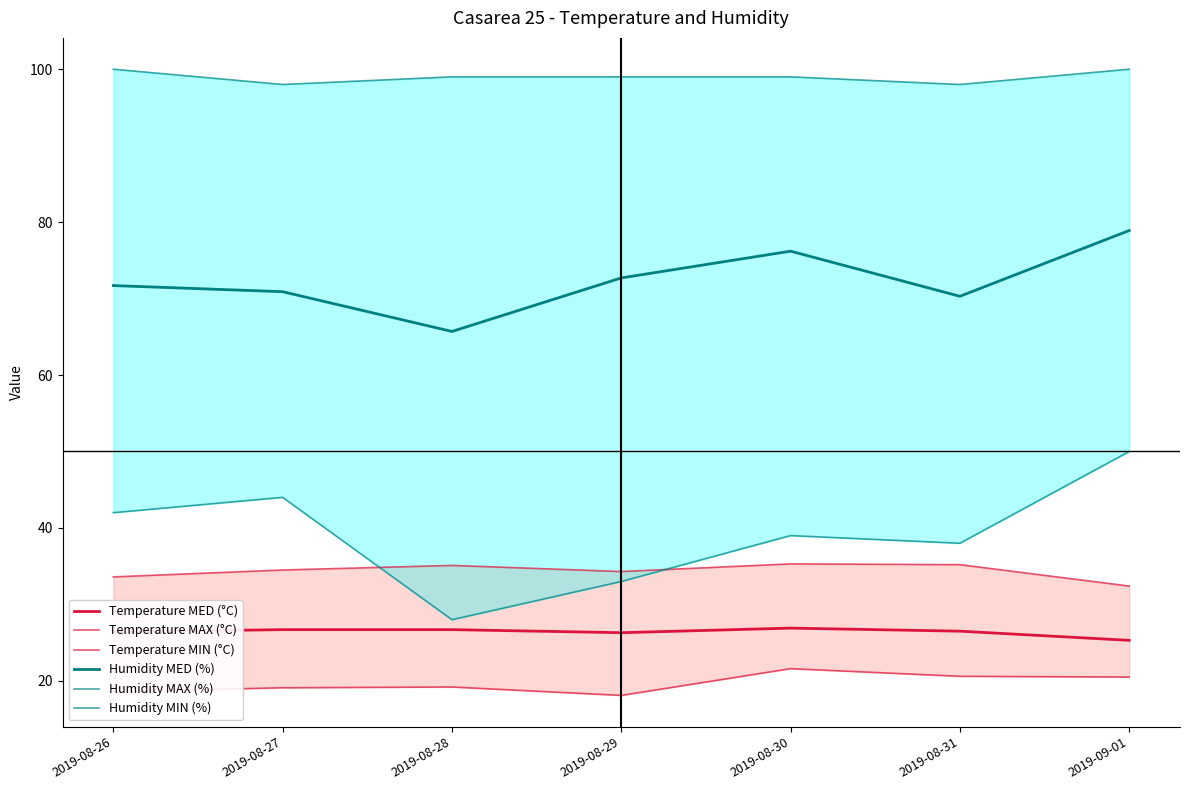

True or false: Temperature MIN (°C) and Humidity MIN (%) intersect in this chart.

False